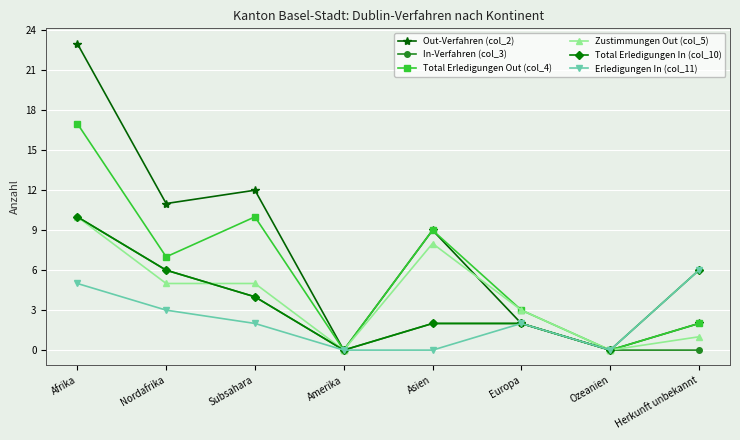

Reading left to right, transcribe all the data shown in this chart.

Out-Verfahren (col_2): 23	11	12	0	9	2	0	2
In-Verfahren (col_3): 10	6	4	0	2	2	0	0
Total Erledigungen Out (col_4): 17	7	10	0	9	3	0	2
Zustimmungen Out (col_5): 10	5	5	0	8	3	0	1
Total Erledigungen In (col_10): 10	6	4	0	2	2	0	6
Erledigungen In (col_11): 5	3	2	0	0	2	0	6